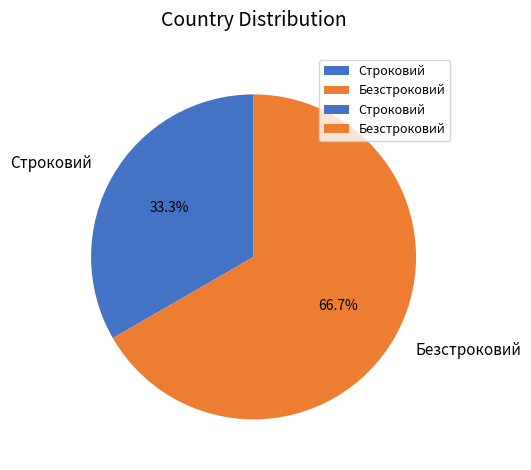

What percentage is the Безстроковий slice, to the nearest percent?

67%